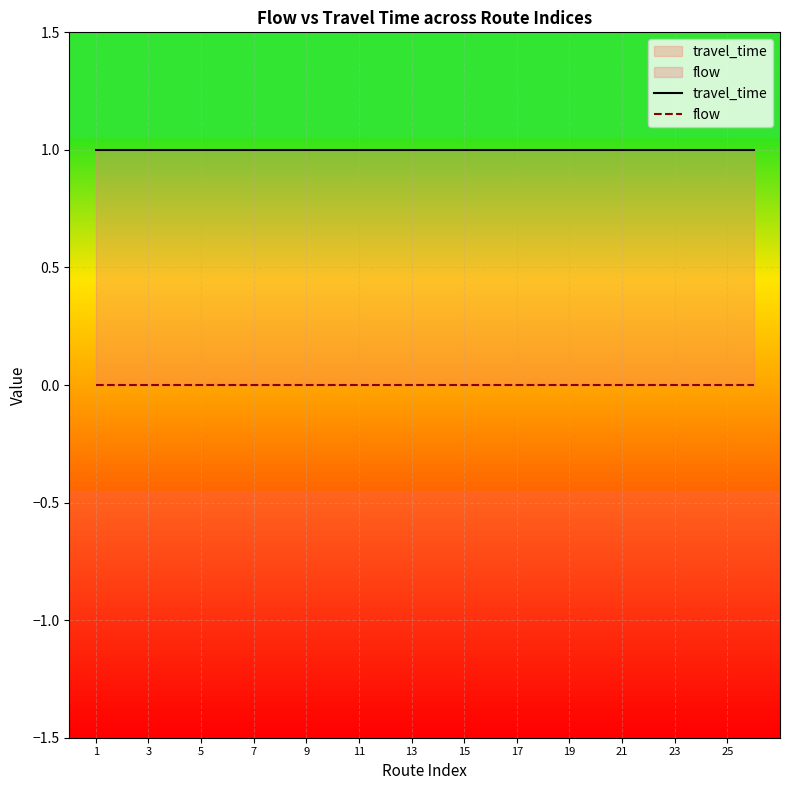

True or false: flow and travel_time intersect in this chart.

False